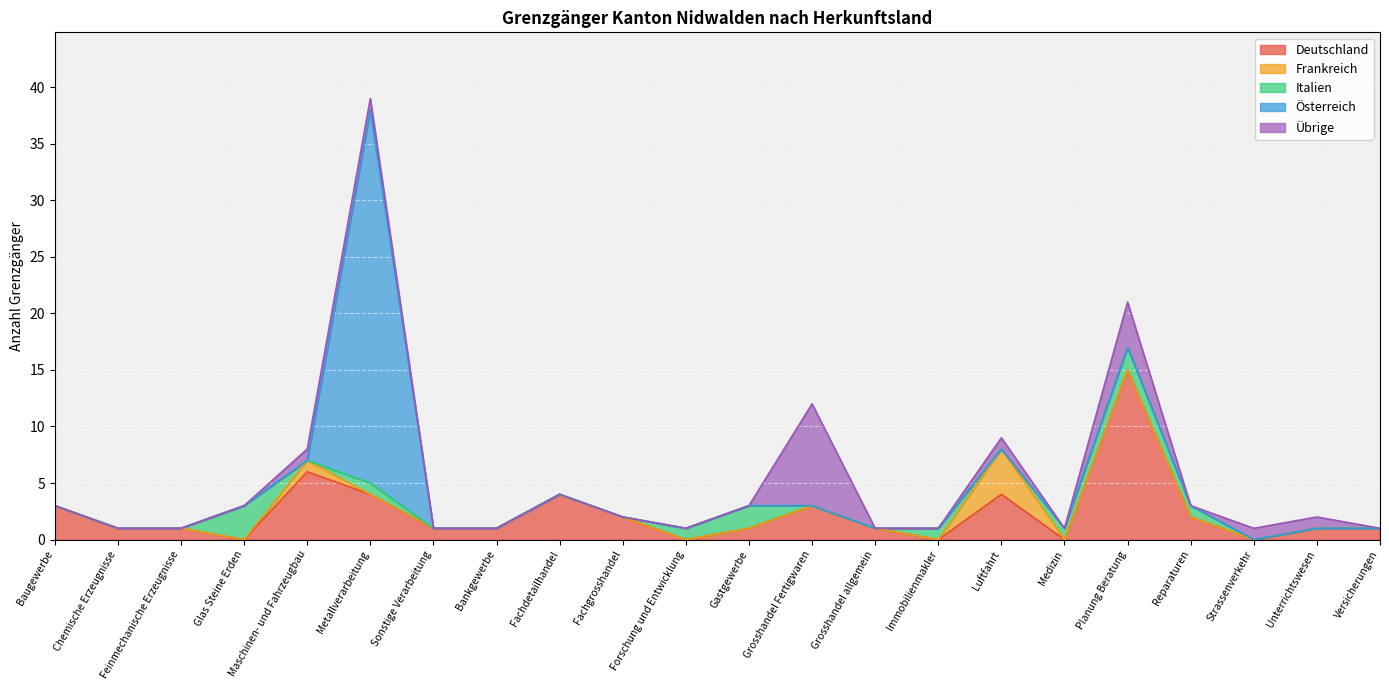

At which label does Deutschland reach its peak?

Planung Beratung